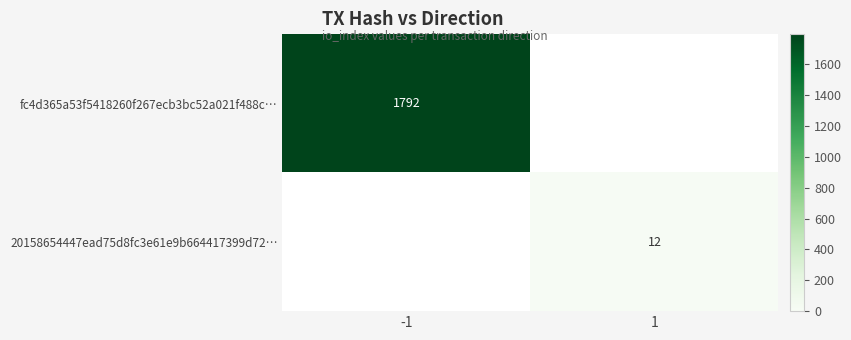

The 20158654447ead75d8fc3e61e9b664417399d72… series shows 12 at 1. True or false?

True